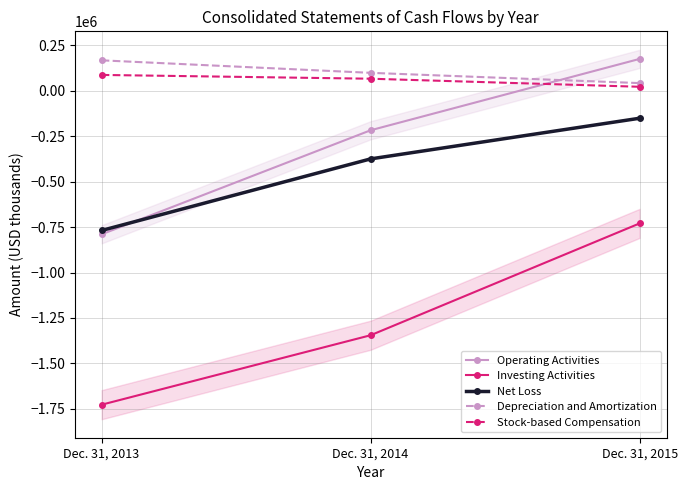

Read the Operating Activities value at Dec. 31, 2015, to the nearest 100.

174500